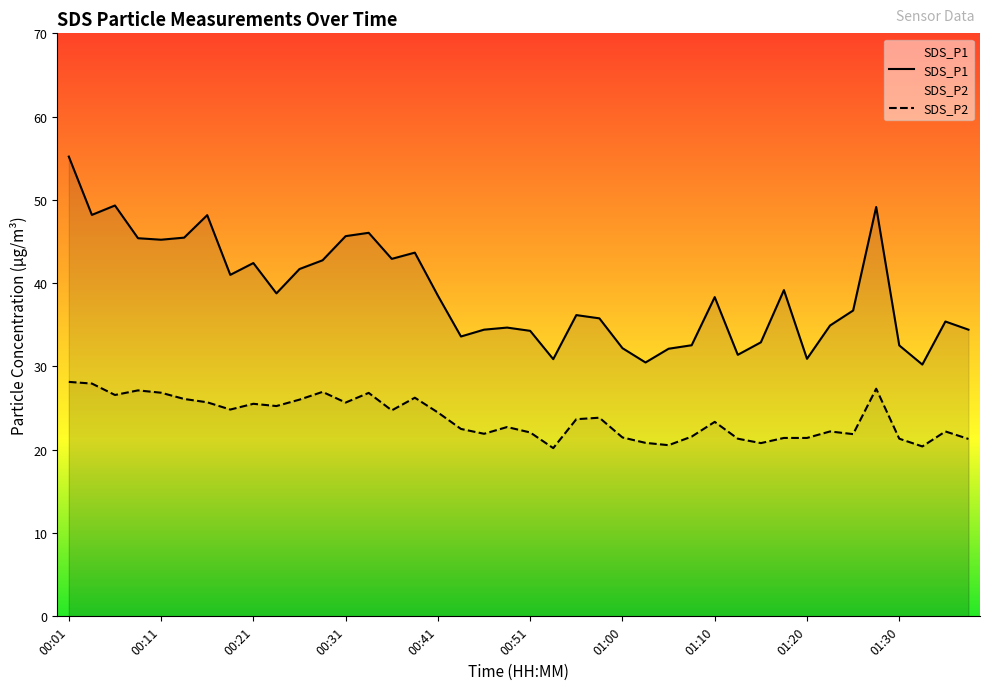

What is the total value across all series at 00:11?

72.1